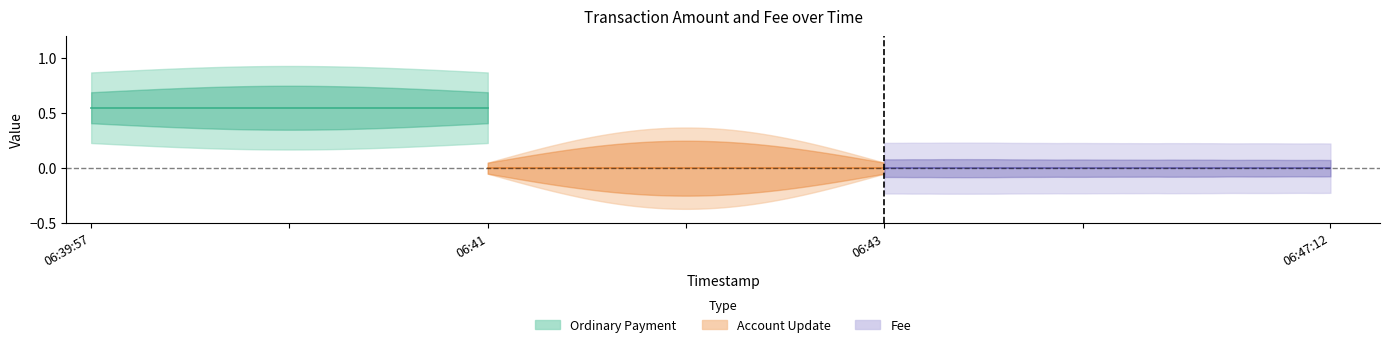

Is it true that Amount equals 0.6 at 2018-09-26 06:39:57?

False